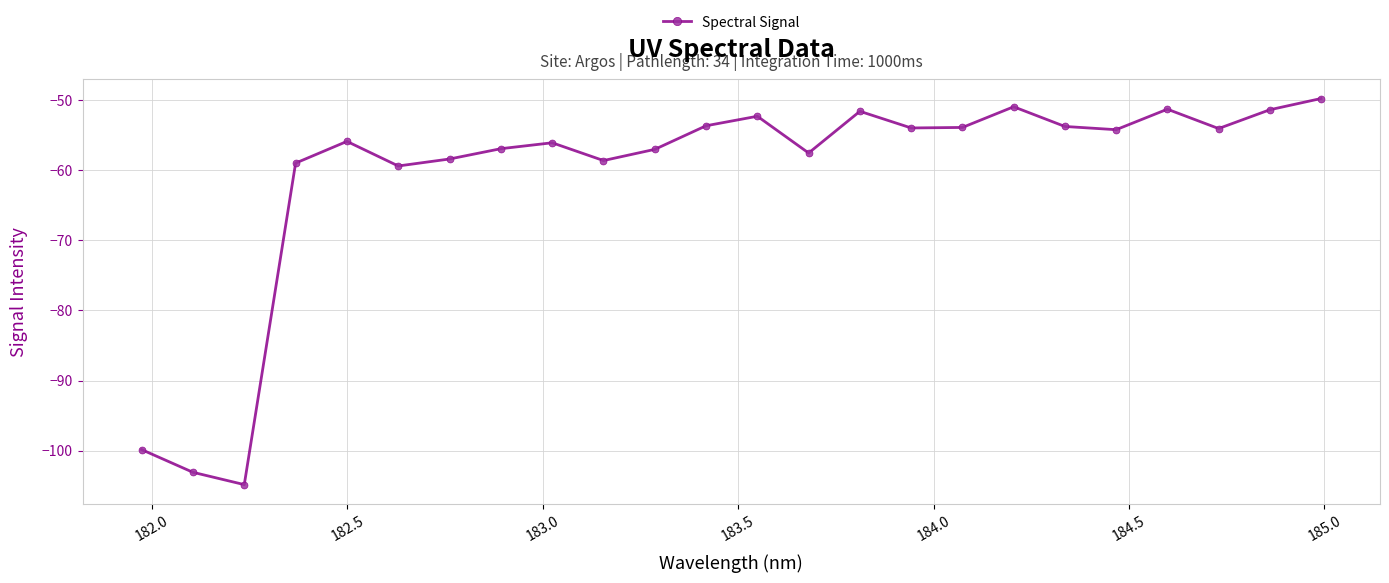

What is the average value?

-60.7